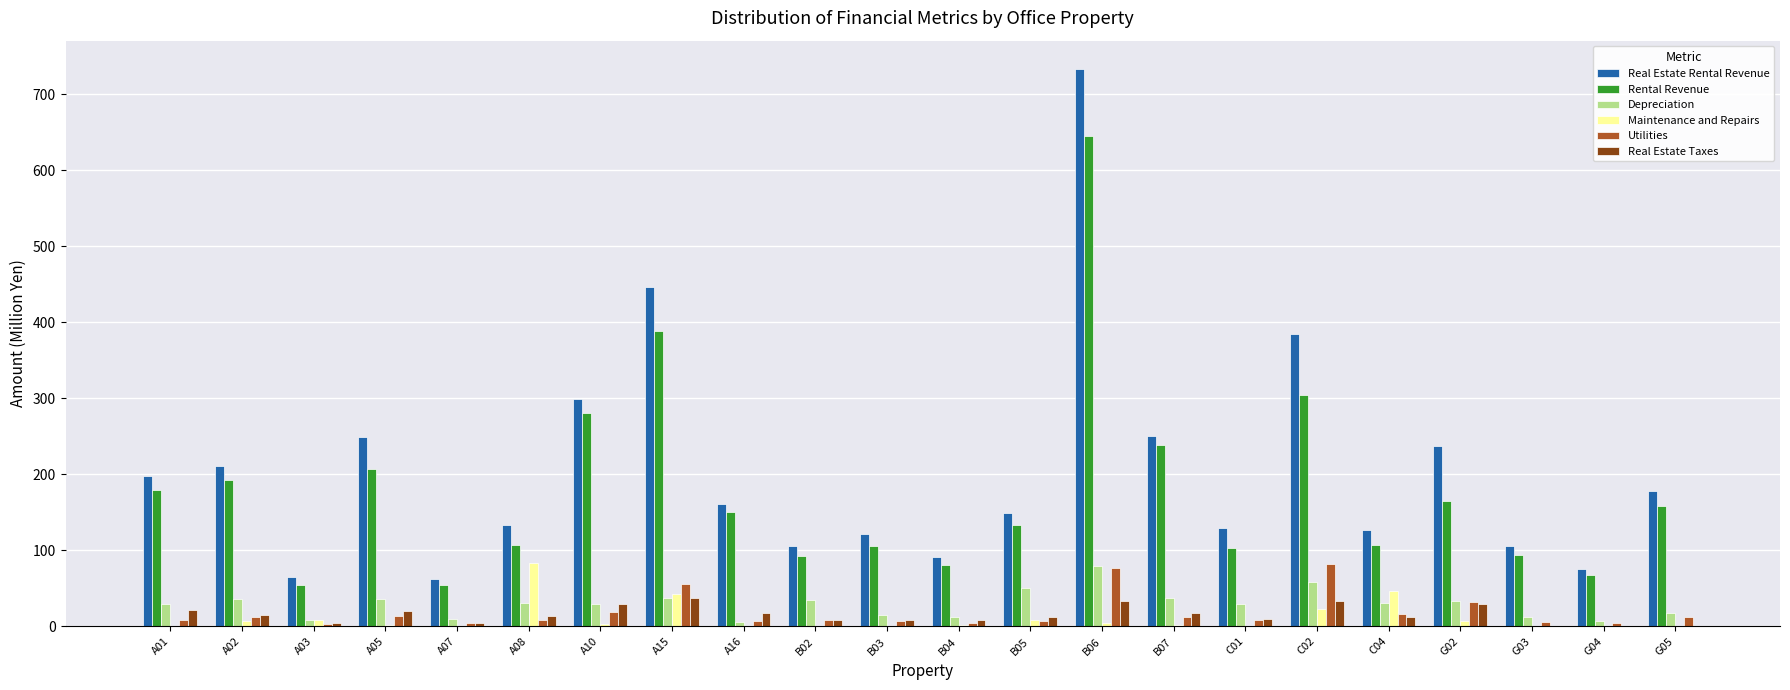

Does the chart contain stacked bars?

No